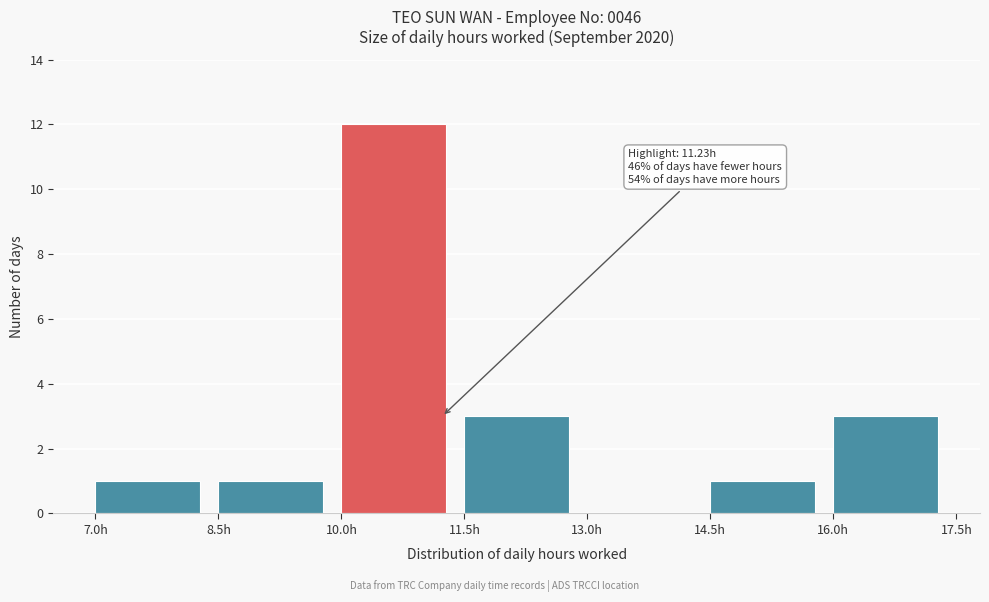

Over which range of the x-axis is the bar tallest?

10.0 to 11.5